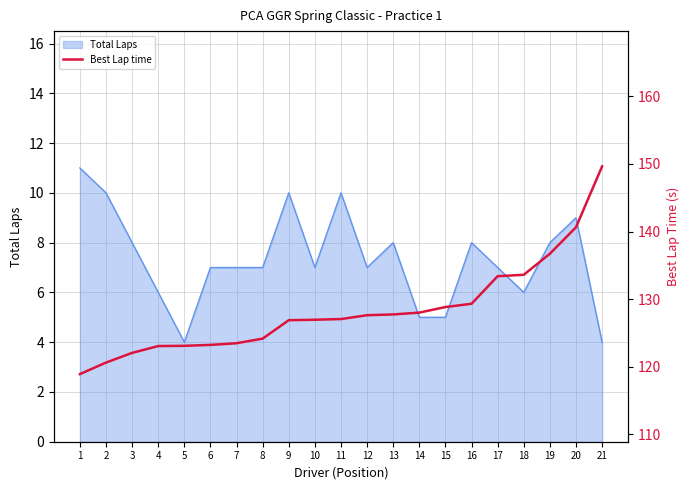

How many data points are less than 127?

10